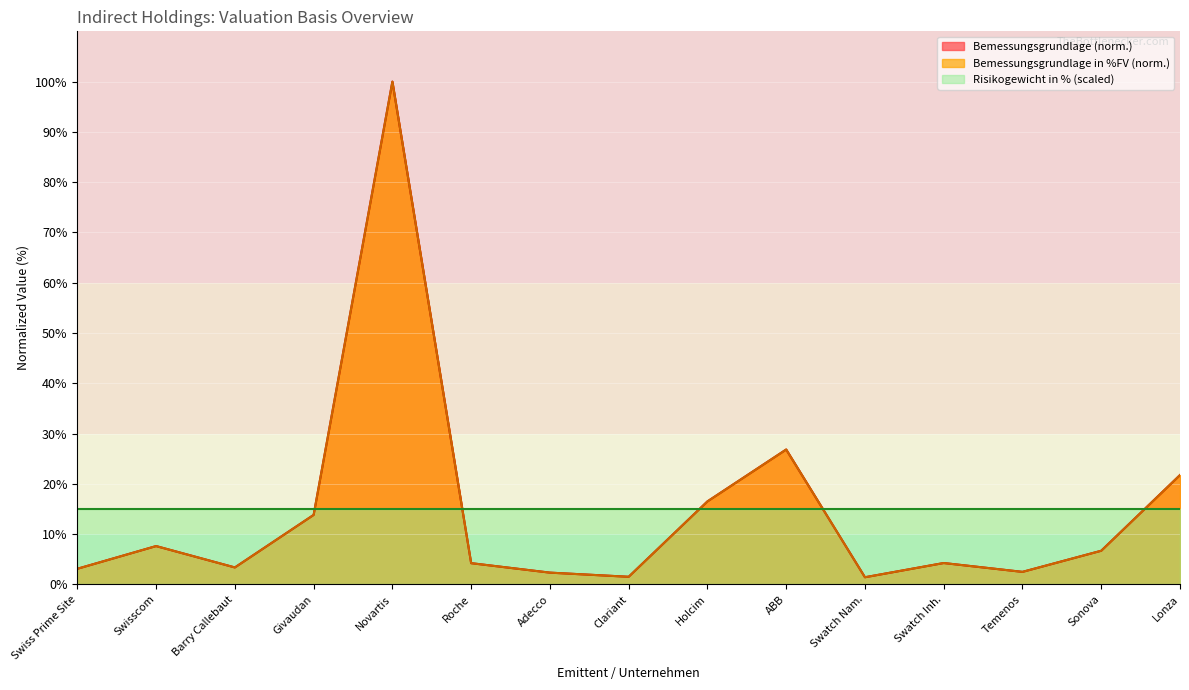

What position from the right is Roche?

10